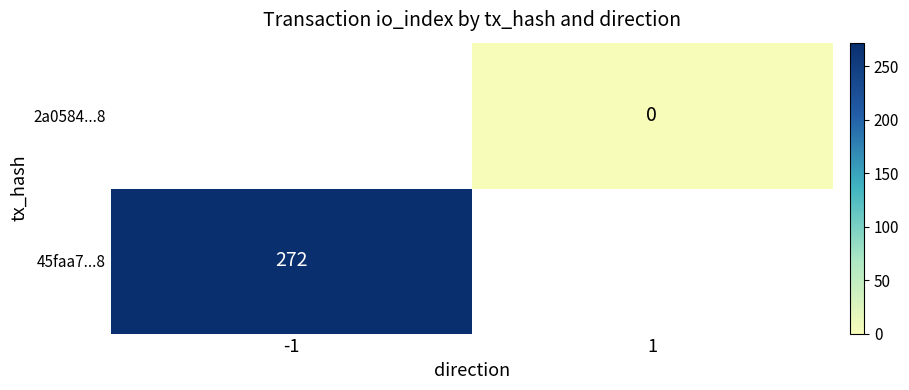

Is it true that 45faa7...8 equals 272 at -1?

True